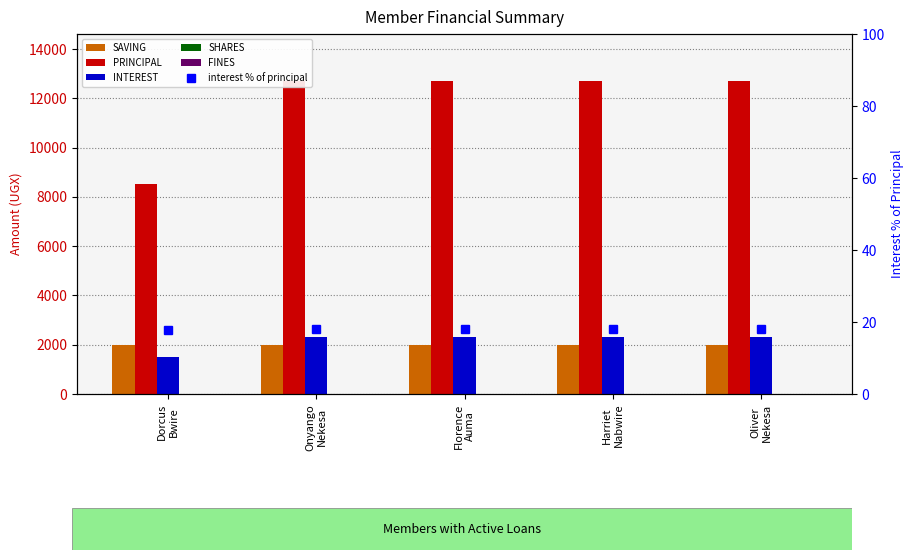

Count the number of data series in this chart.

6